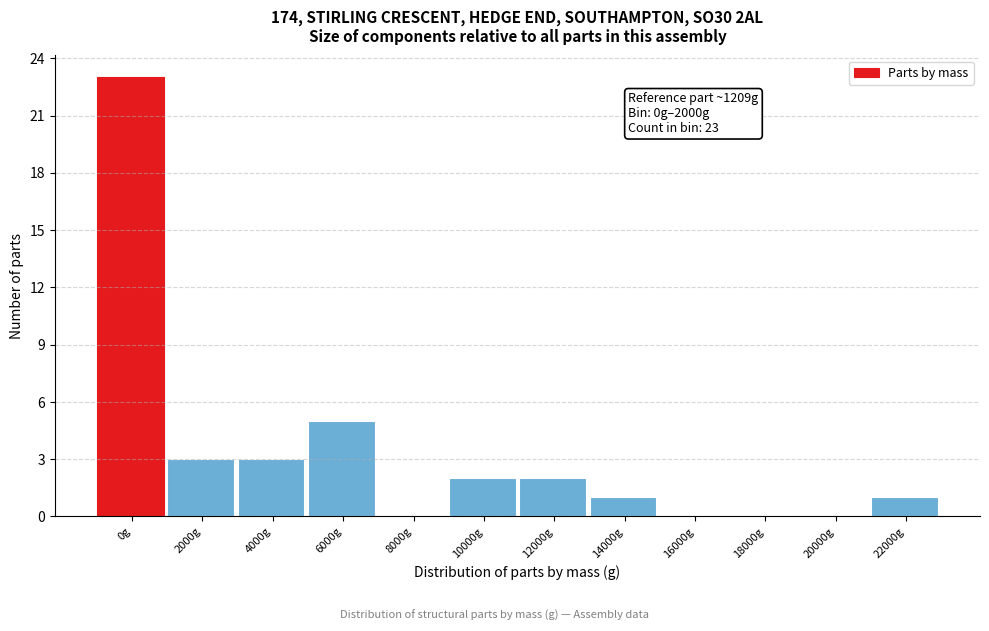

Reading left to right, what are all the values shown in this chart?

0g=23	2000g=3	4000g=3	6000g=5	8000g=0	10000g=2	12000g=2	14000g=1	16000g=0	18000g=0	20000g=0	22000g=1